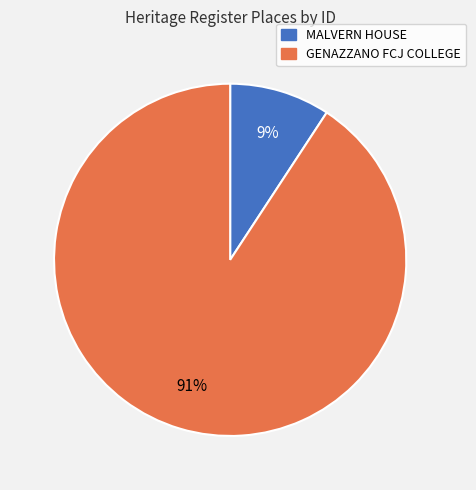

Which slice is the largest?

GENAZZANO FCJ COLLEGE